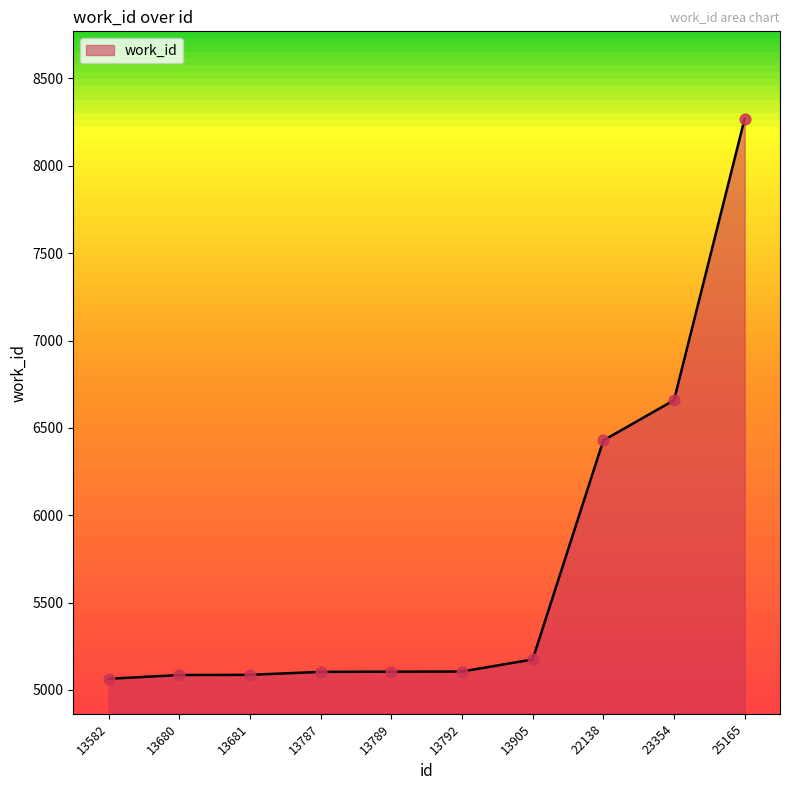

Between 13792 and 13582, which is larger?

13792